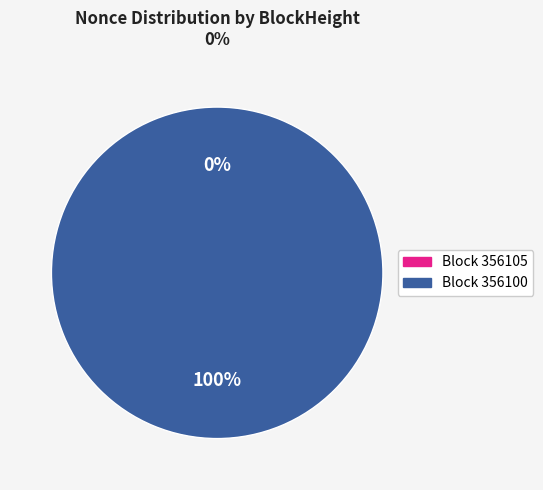

What percentage is the 356100 slice, to the nearest percent?

100%